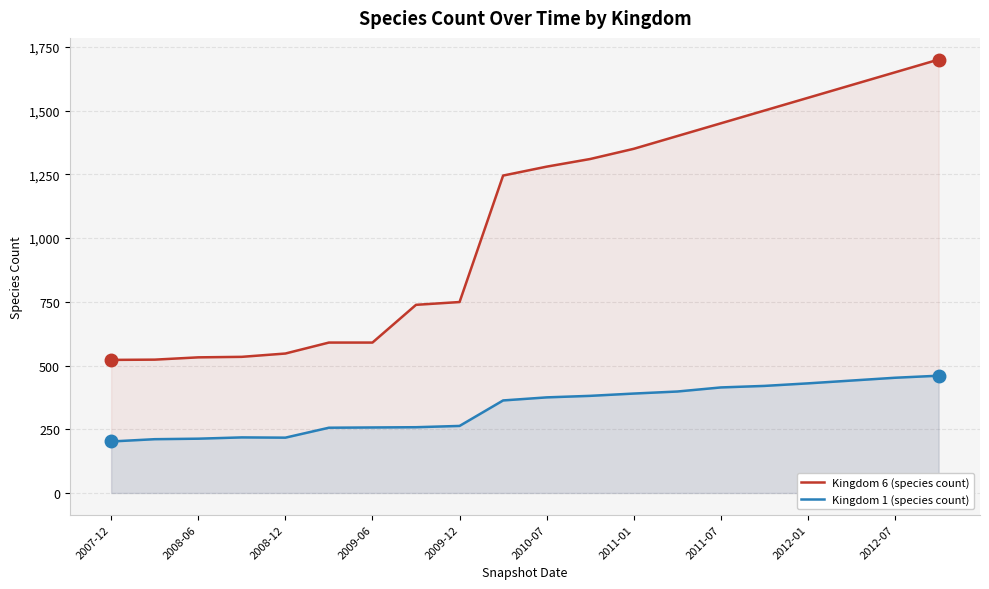

At 2010-07, list the series in order from smallest to largest.

Kingdom 1 (species count), Kingdom 6 (species count)